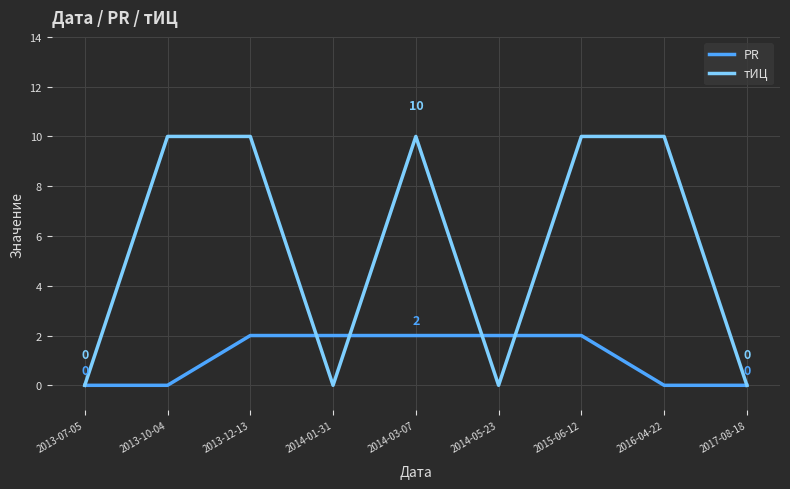

At 2016-04-22, list the series in order from smallest to largest.

PR, тИЦ